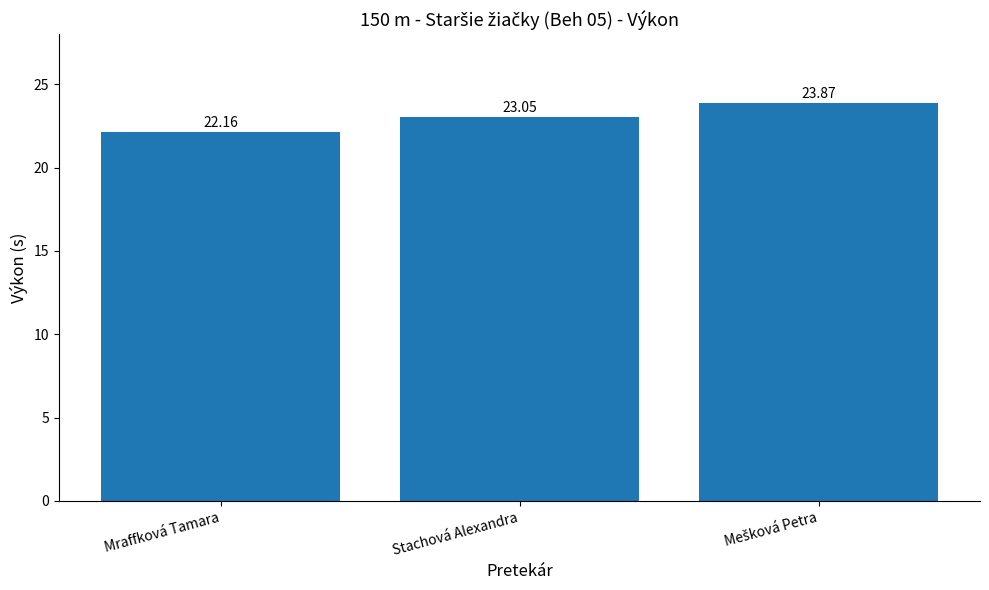

What is the change in value from Mraffková Tamara to Stachová Alexandra?

+0.9